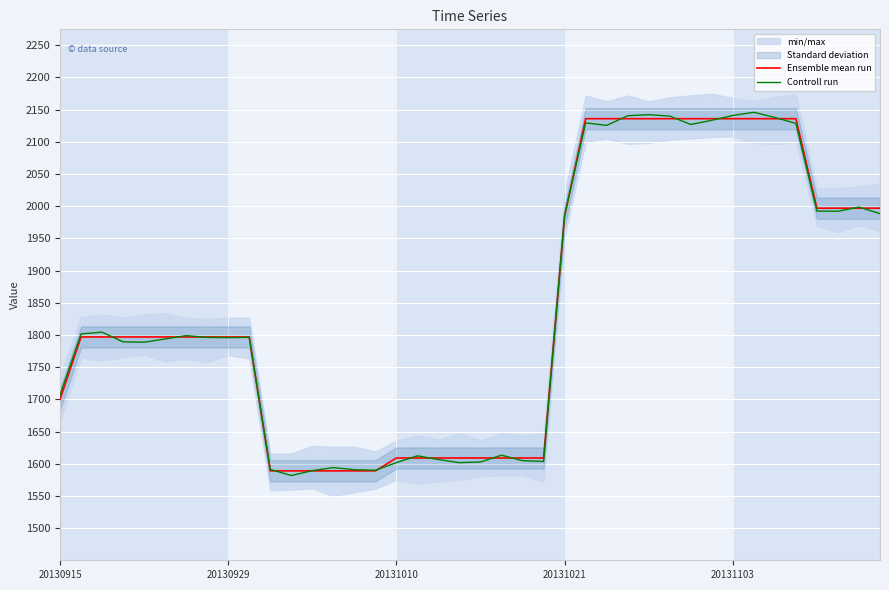

Which series has the widest spread of values?

Controll run